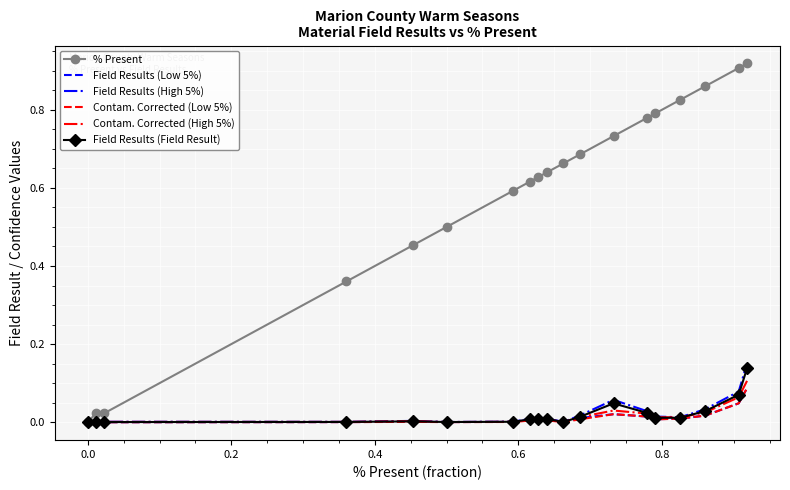

Which series has the widest spread of values?

% Present